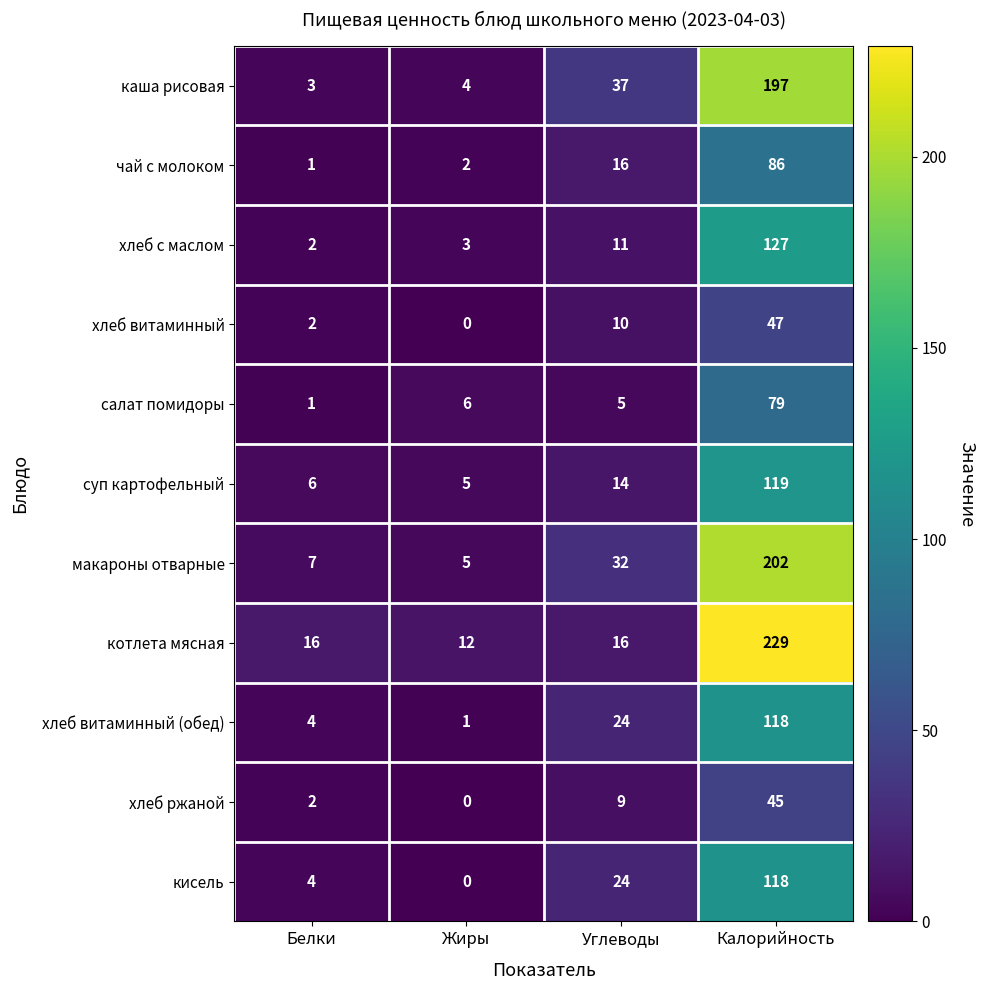

What is the difference between the highest and lowest values at Углеводы?

32